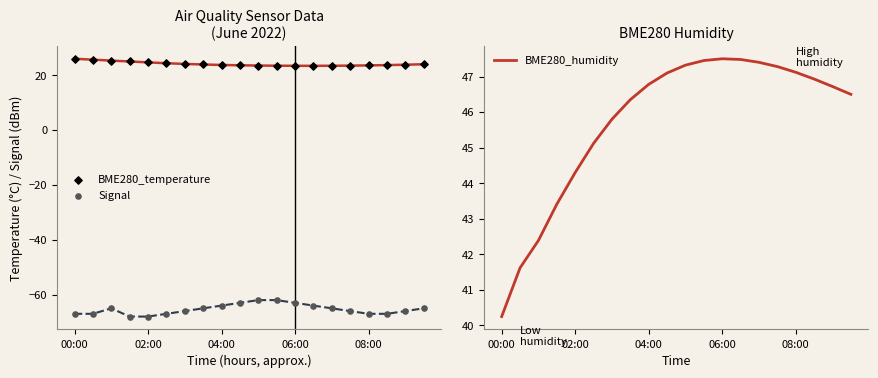

Which series has the widest spread of Y values?

BME280_humidity